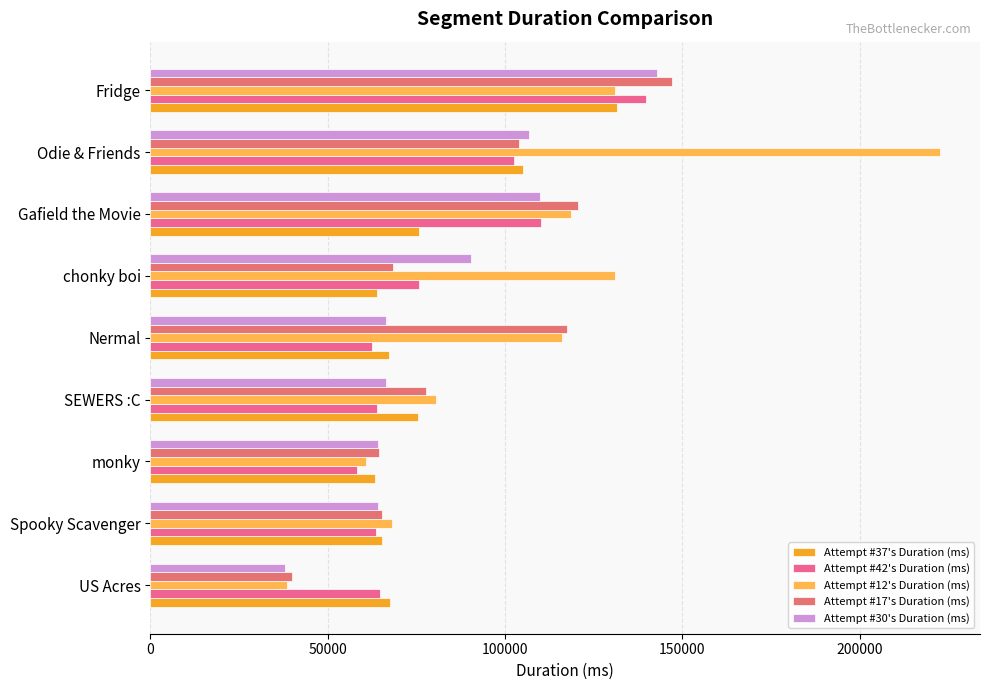

What is the lowest value of the Attempt #12's Duration (ms) series?

38445